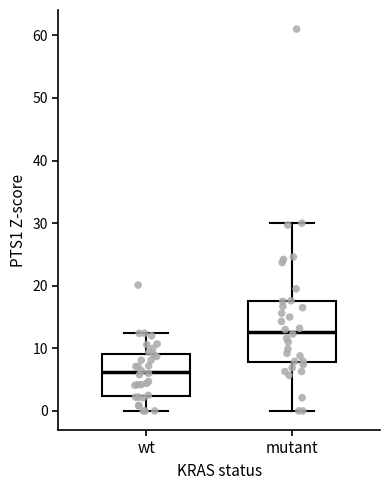

Reading left to right, transcribe this box plot: for each box, give where its median line is, the range the box spans, and where its two whiskers end, as read against the y-axis. The values are not printed on the chart, so give them approximately, as read against the axis.

wt: median 6, box 2 to 9, whiskers 0 to 12
mutant: median 13, box 8 to 18, whiskers 0 to 30